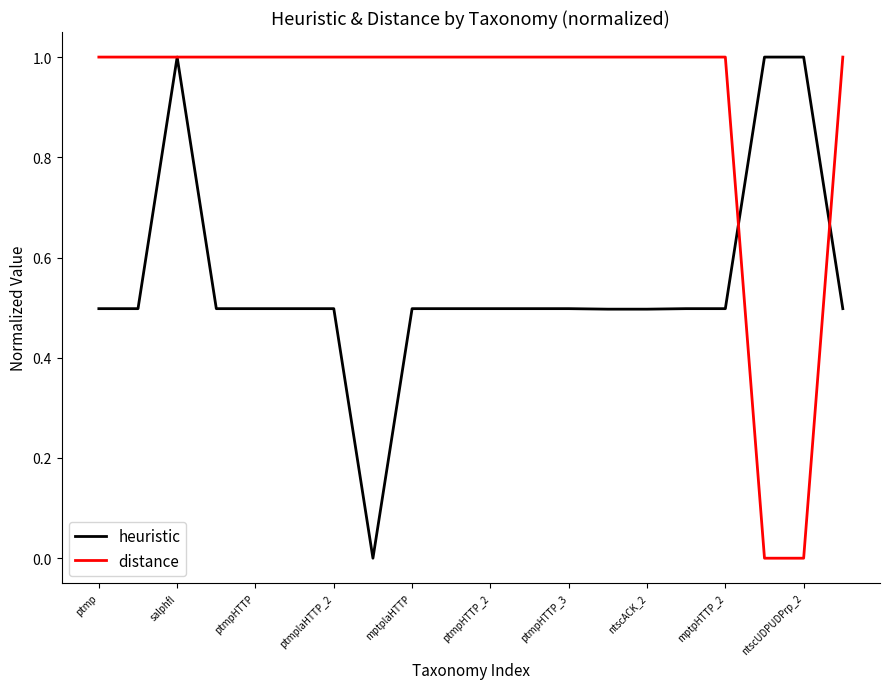

List the series in order of their overall mean, highest first.

distance, heuristic